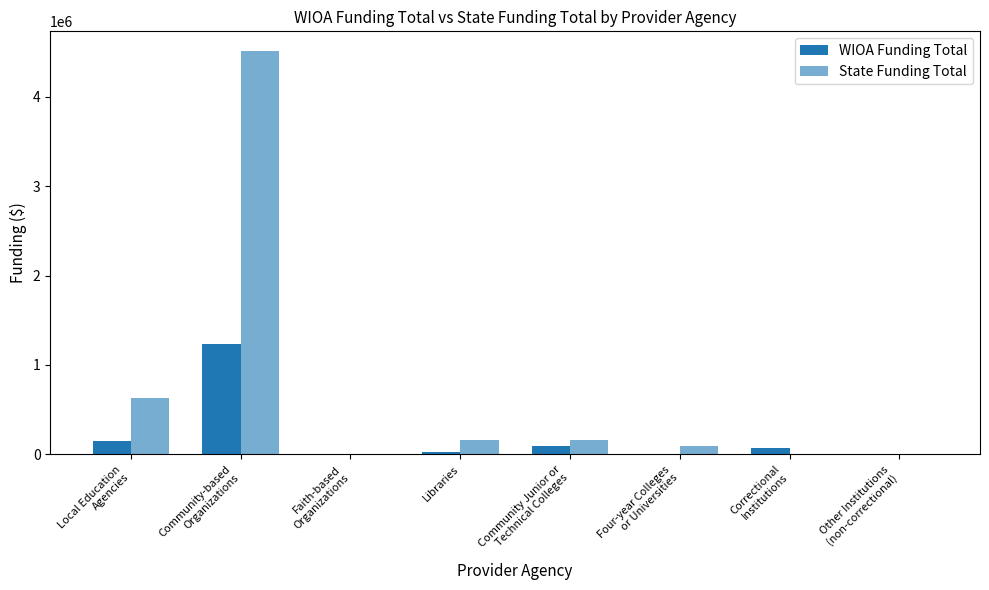

Are the bars grouped side by side (vs. stacked)?

Yes